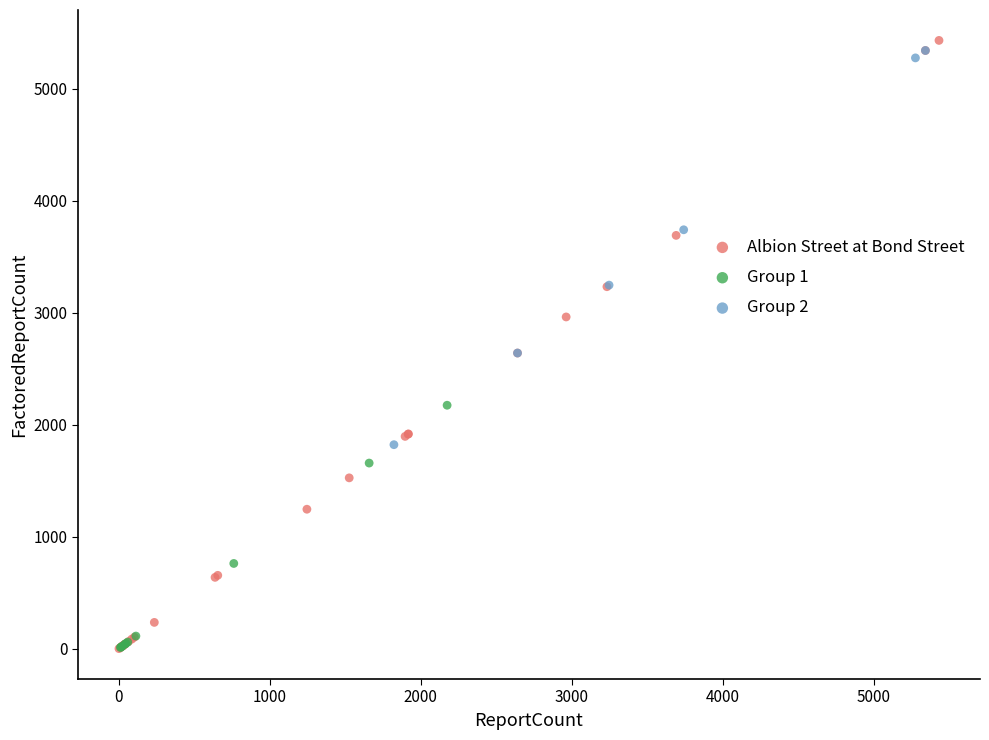

Which series has the widest spread of Y values?

Albion Street at Bond Street